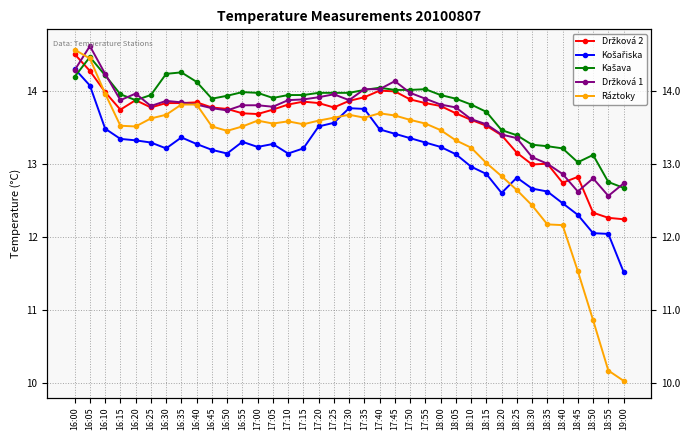

Is it true that Košařiska equals 6.9 at 17:05?

False